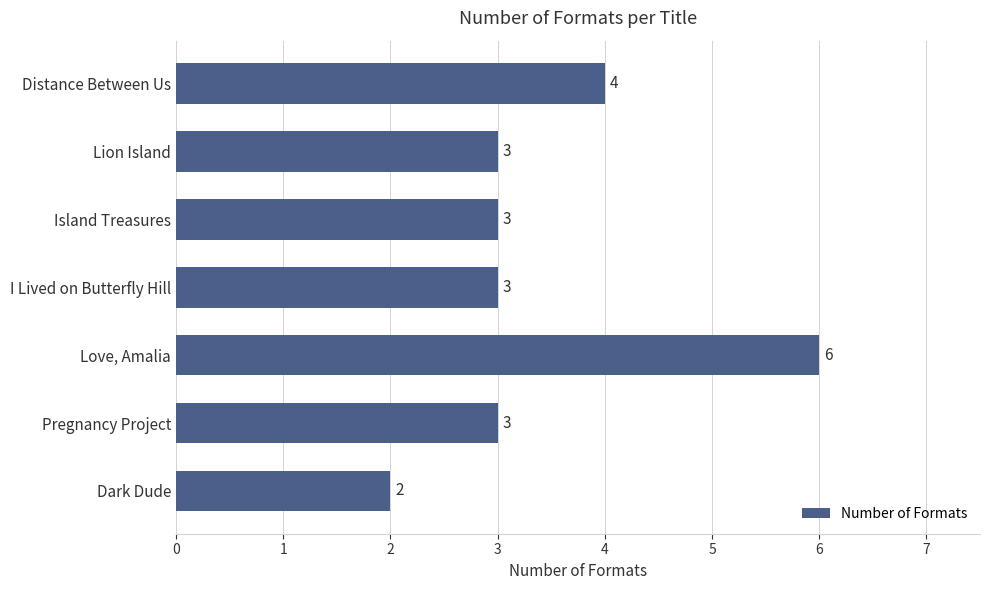

What is the difference between the second highest and minimum values?

2